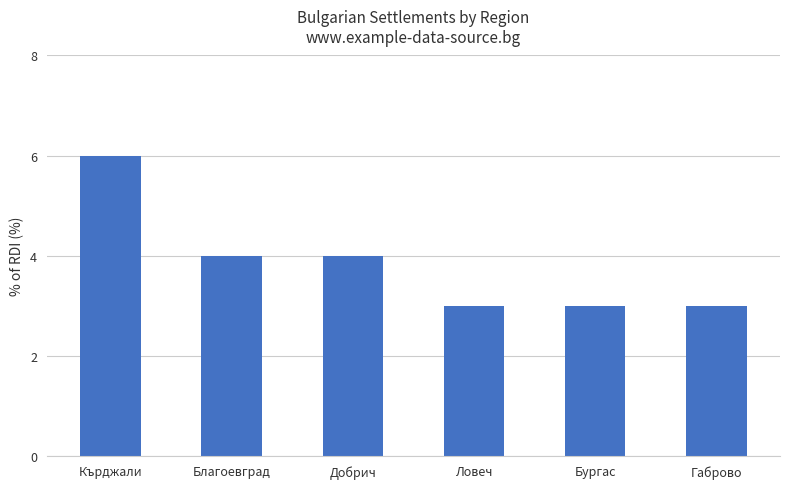

What is the greatest value displayed?

6